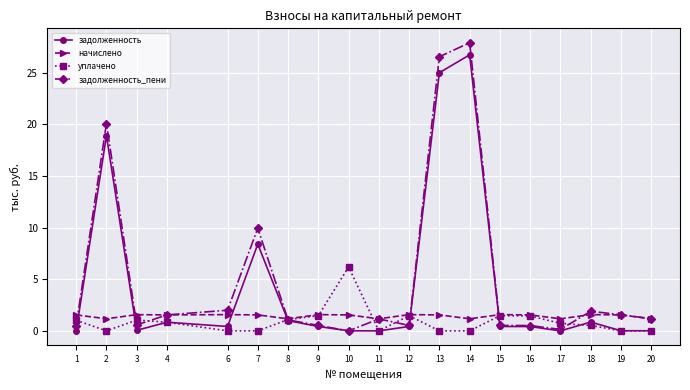

What is the difference between the highest and lowest values at 7?

9.9